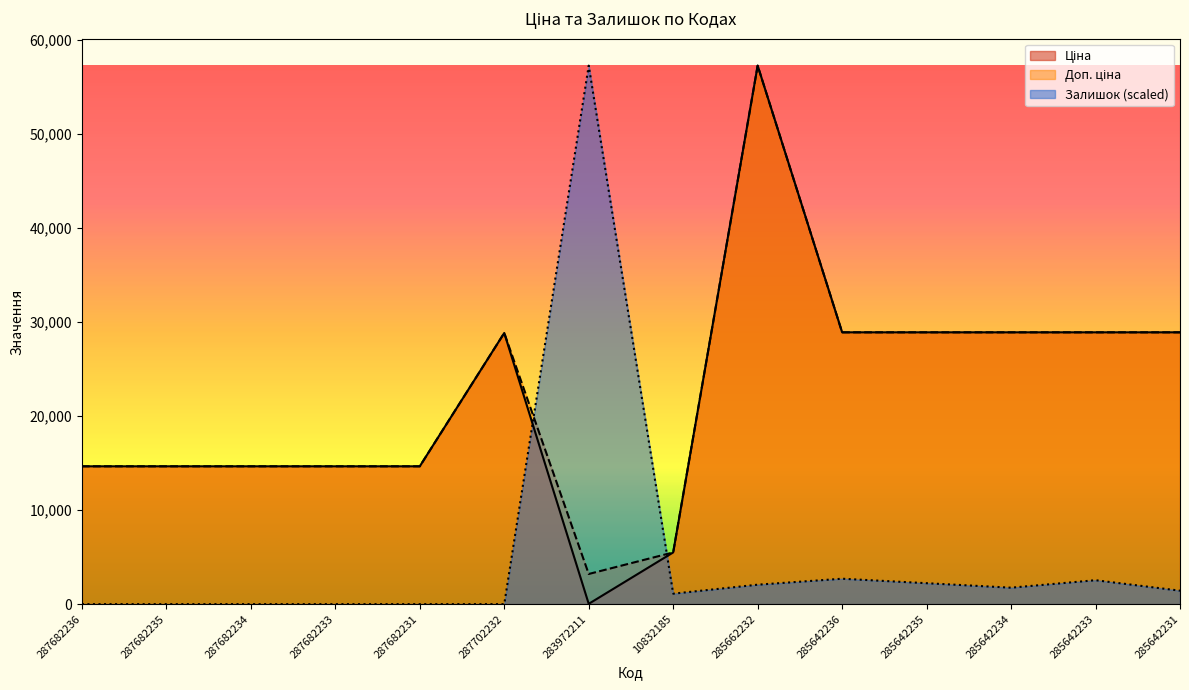

At which label does Ціна first exceed 28821?

287702232